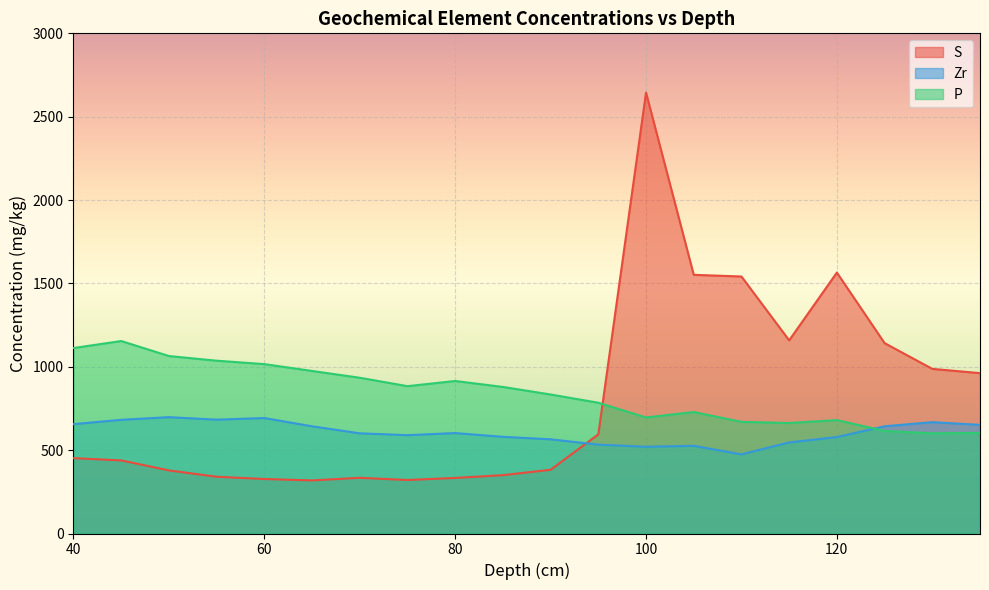

How many data points in P are above 879?

10